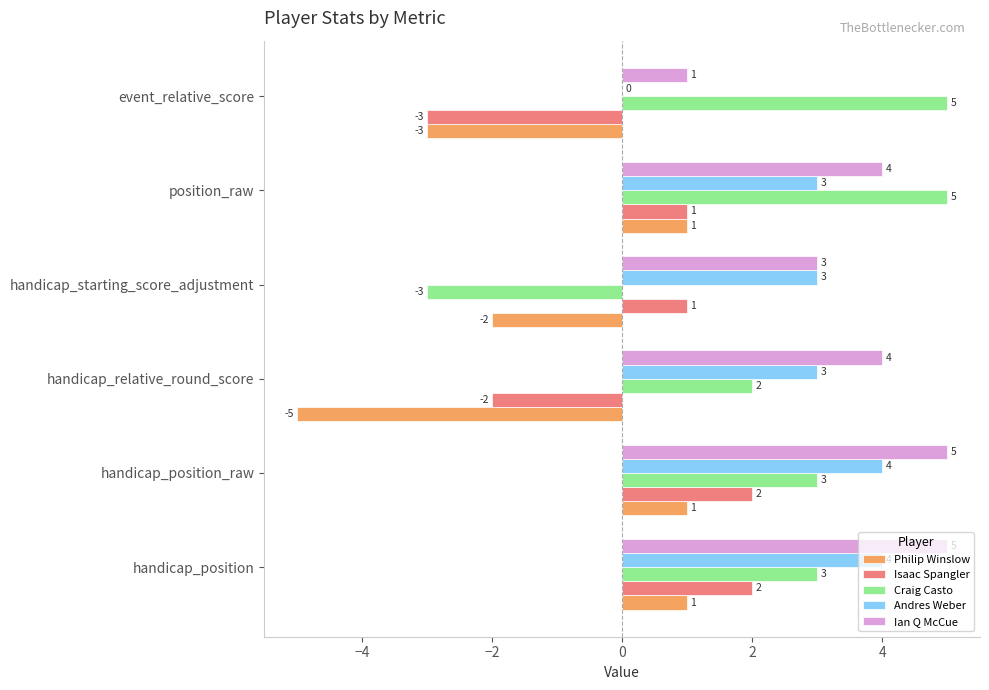

How many distinct data groups are displayed?

5